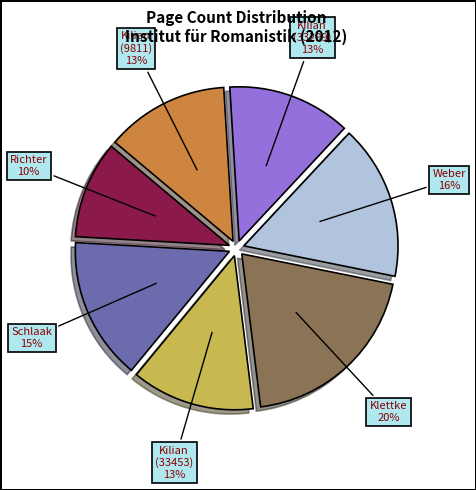

To the nearest percent, what is the difference between the largest and smallest slice percentages?

10%